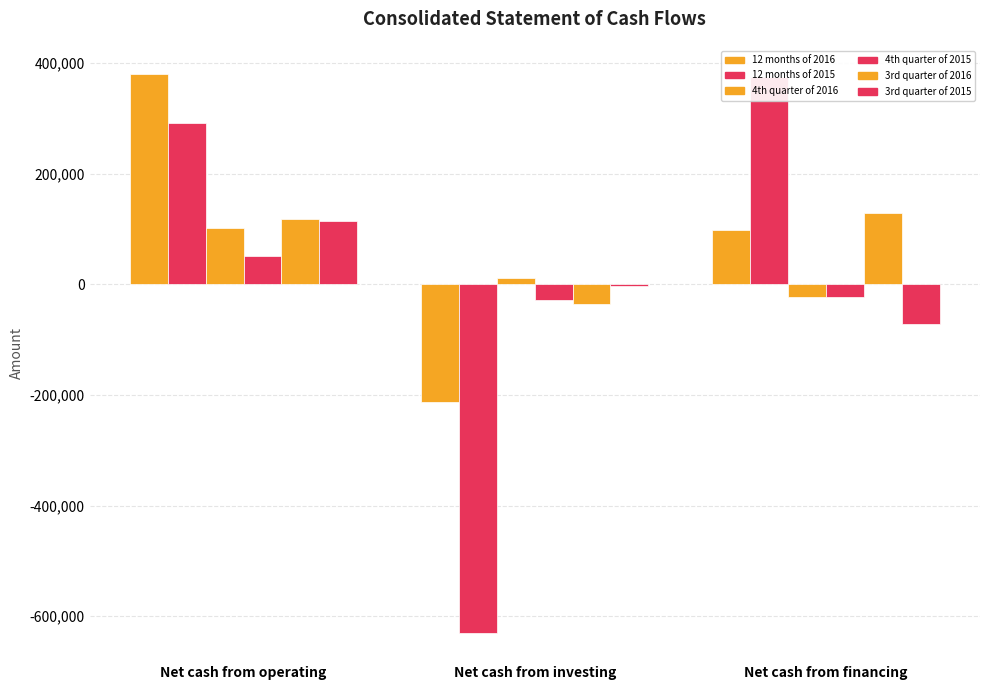

What are all the series names shown in the legend?

12 months of 2016, 12 months of 2015, 4th quarter of 2016, 4th quarter of 2015, 3rd quarter of 2016, 3rd quarter of 2015